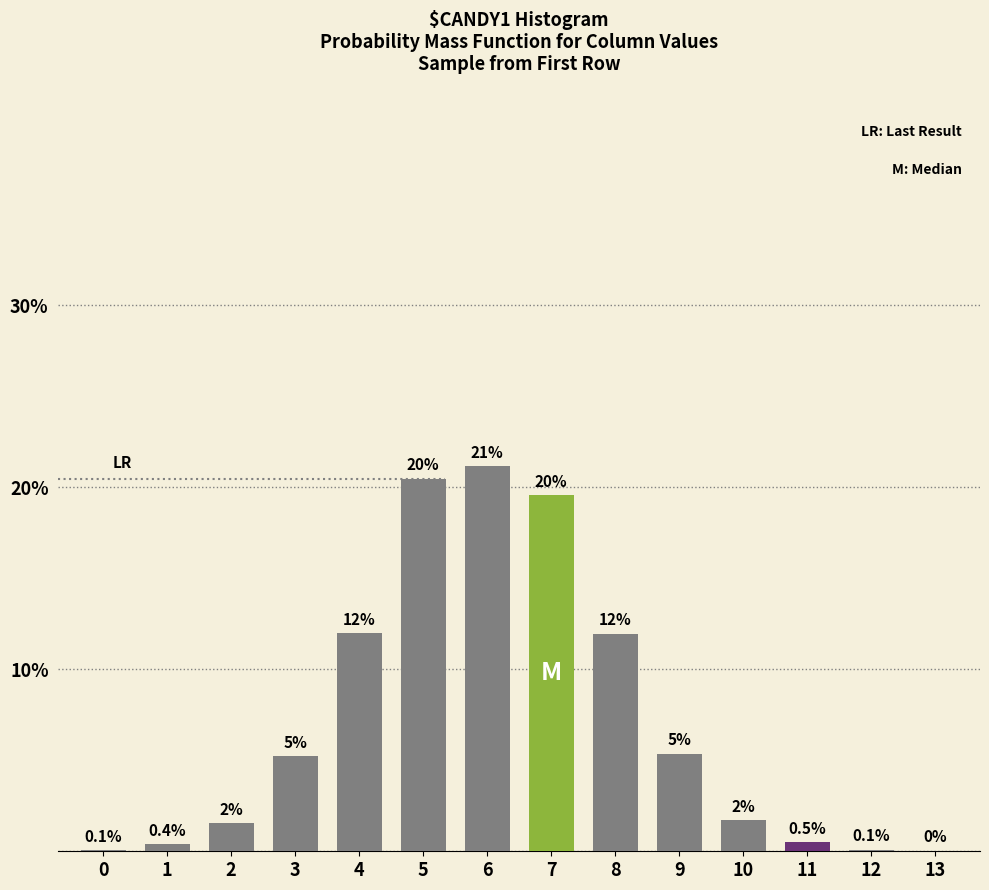

Which category has the highest value across all series?

6